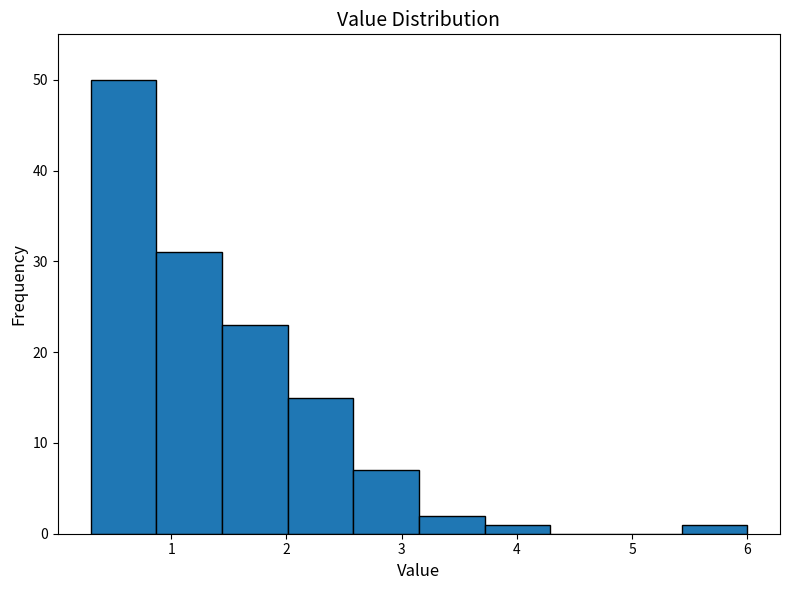

What is the height of the bar covering 3.15 to 3.72 on the x-axis? Neither the bar edges nor the heights are printed on the chart, so give them approximately, as read against the axes.

2